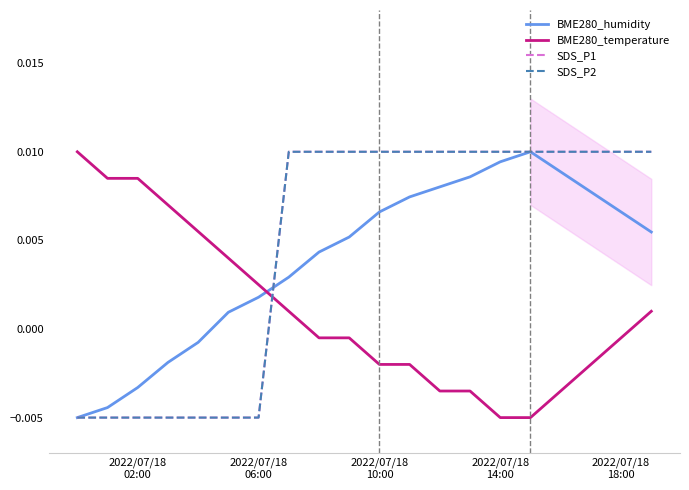

True or false: BME280_temperature and BME280_humidity intersect in this chart.

True